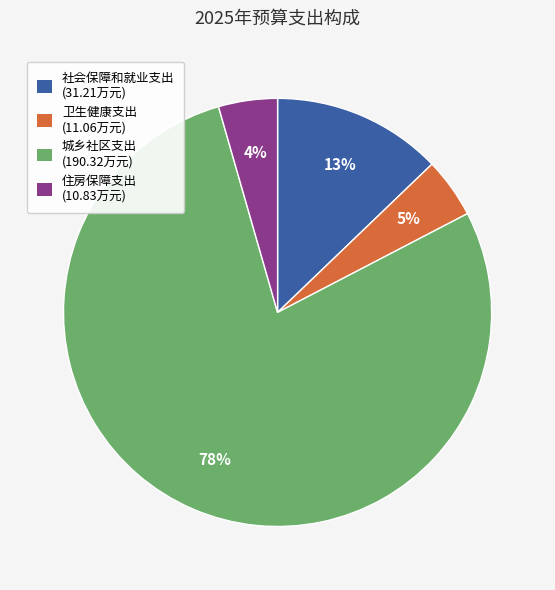

Which has a higher value, 社会保障和就业支出 (31.21万元) or 卫生健康支出 (11.06万元)?

社会保障和就业支出 (31.21万元)